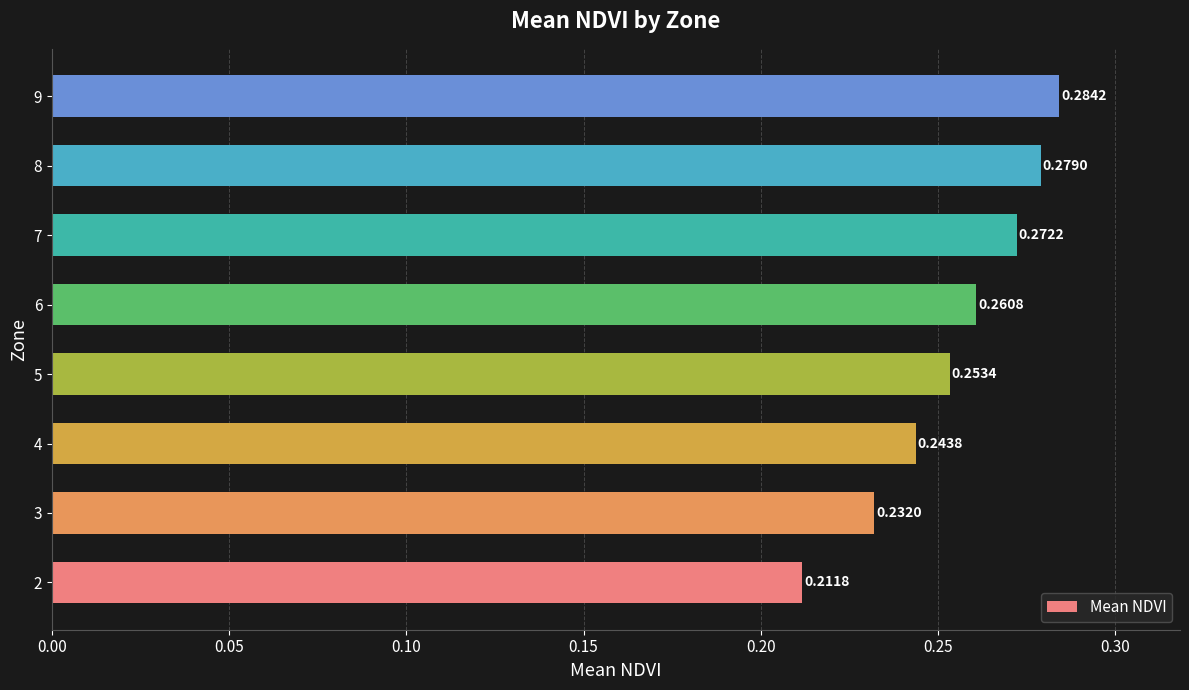

Are the bars grouped side by side (vs. stacked)?

No